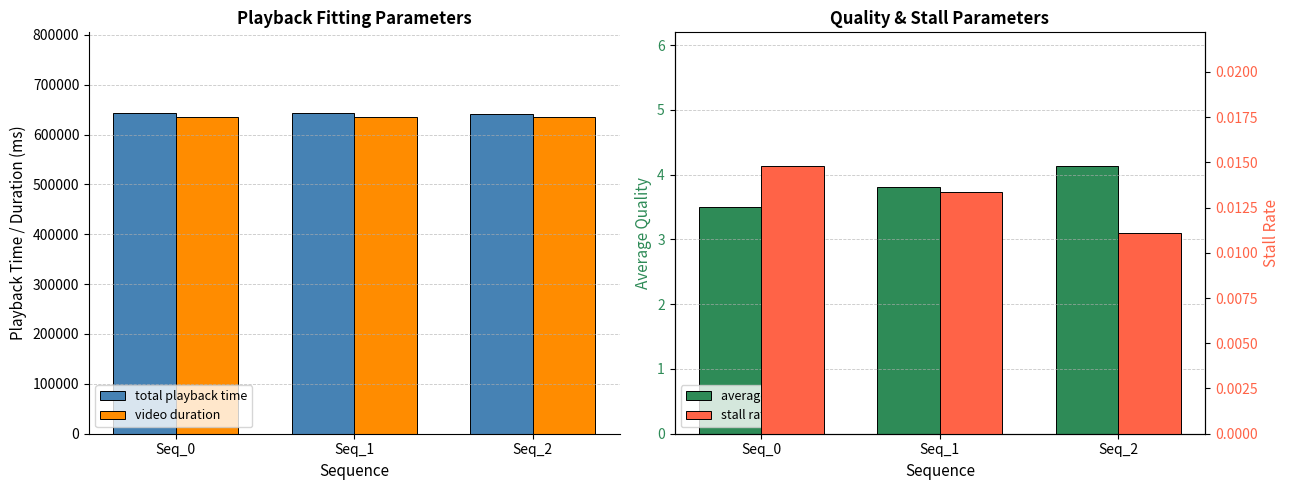

What is the value of the total playback time bar at the 3rd from the left?

641601